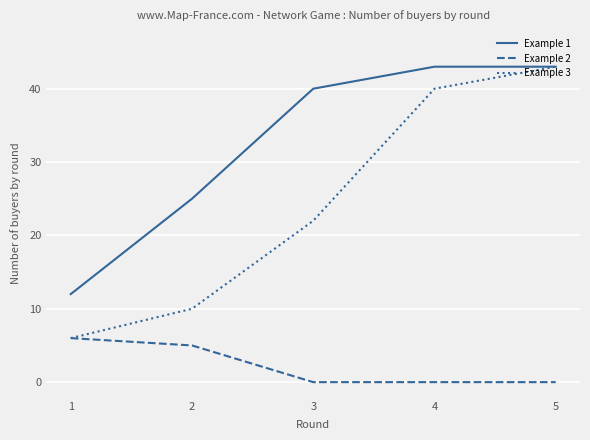

True or false: Example 1 and Example 2 intersect in this chart.

False